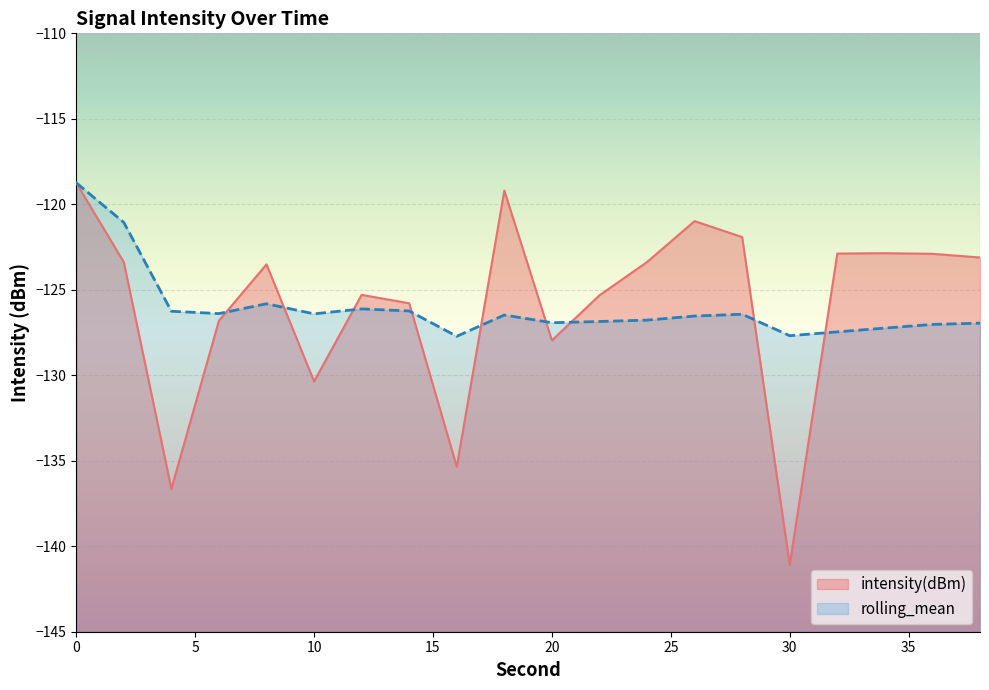

Which series has the largest range (max minus min)?

intensity(dBm)